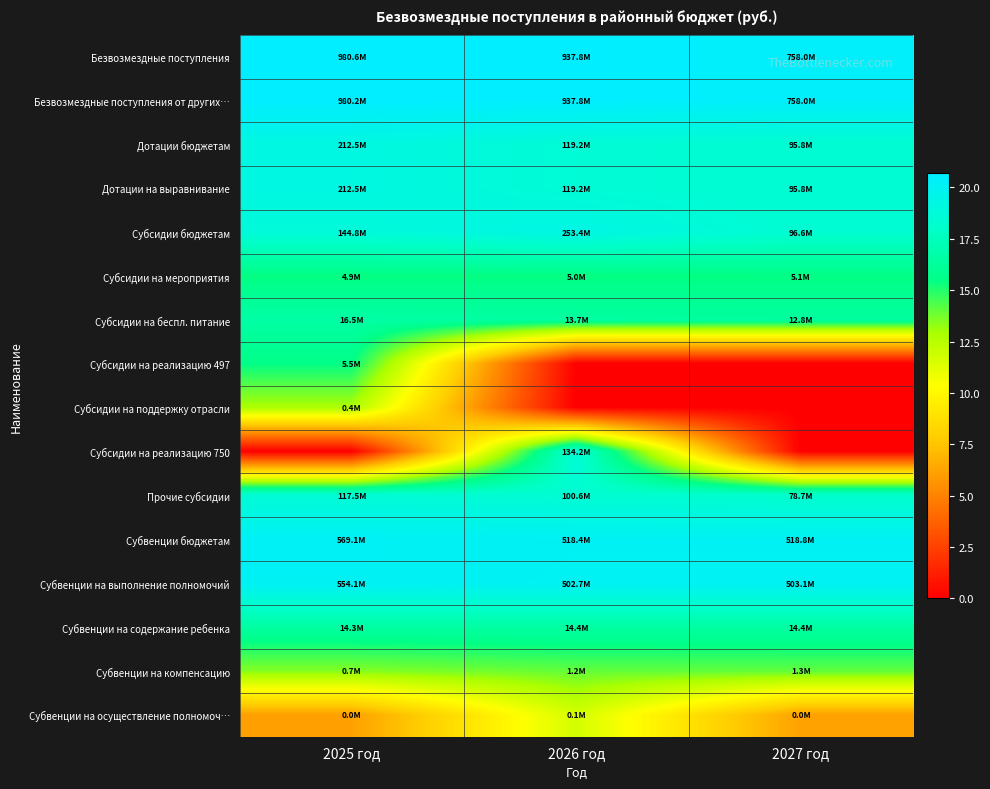

Reading left to right, transcribe all the data shown in this chart.

Безвозмездные поступления: 2025 год=20.7	2026 год=20.7	2027 год=20.4
Безвозмездные поступления от других…: 2025 год=20.7	2026 год=20.7	2027 год=20.4
Дотации бюджетам: 2025 год=19.2	2026 год=18.6	2027 год=18.4
Дотации на выравнивание: 2025 год=19.2	2026 год=18.6	2027 год=18.4
Субсидии бюджетам: 2025 год=18.8	2026 год=19.4	2027 год=18.4
Субсидии на мероприятия: 2025 год=15.4	2026 год=15.4	2027 год=15.4
Субсидии на беспл. питание: 2025 год=16.6	2026 год=16.4	2027 год=16.4
Субсидии на реализацию 497: 2025 год=15.5	2026 год=0.0	2027 год=0.0
Субсидии на поддержку отрасли: 2025 год=12.9	2026 год=0.0	2027 год=0.0
Субсидии на реализацию 750: 2025 год=0.0	2026 год=18.7	2027 год=0.0
Прочие субсидии: 2025 год=18.6	2026 год=18.4	2027 год=18.2
Субвенции бюджетам: 2025 год=20.2	2026 год=20.1	2027 год=20.1
Субвенции на выполнение полномочий: 2025 год=20.1	2026 год=20.0	2027 год=20.0
Субвенции на содержание ребенка: 2025 год=16.5	2026 год=16.5	2027 год=16.5
Субвенции на компенсацию: 2025 год=13.5	2026 год=14.0	2027 год=14.1
Субвенции на осуществление полномоч…: 2025 год=6.1	2026 год=11.7	2027 год=6.2